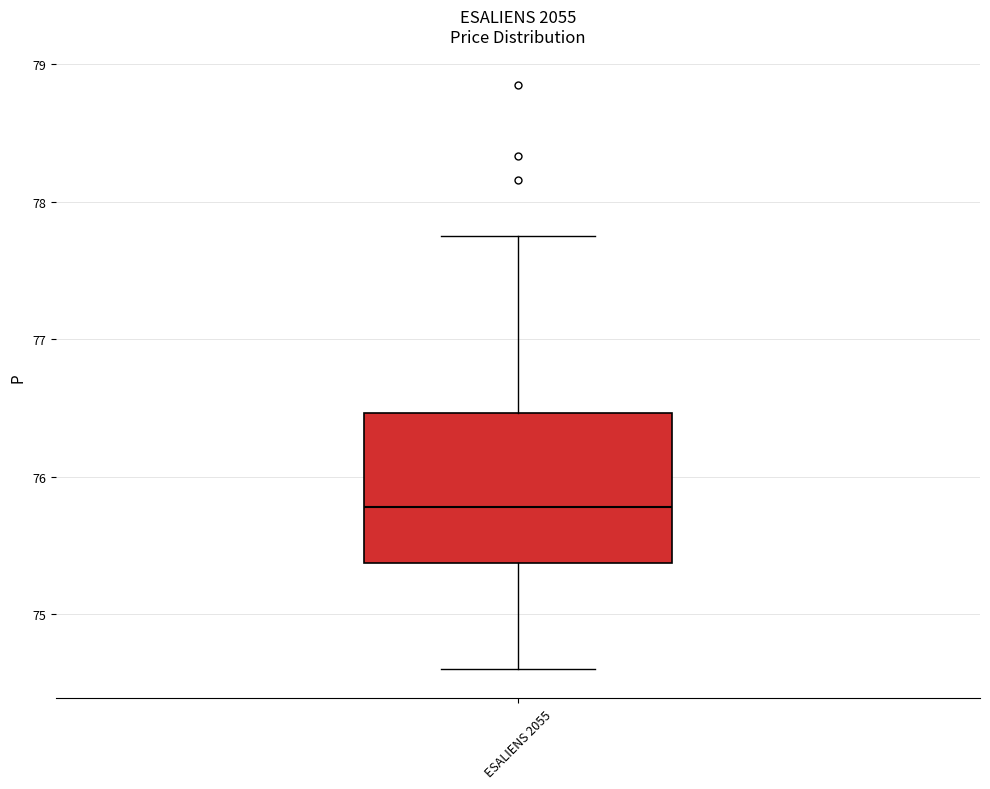

Read this box plot against the y-axis: the position of the median line, the range covered by the box, and the ends of both whiskers. The values are not printed on the chart, so give them approximately, as read against the axis.

median 75.8, box 75.4 to 76.5, whiskers 74.6 to 77.8